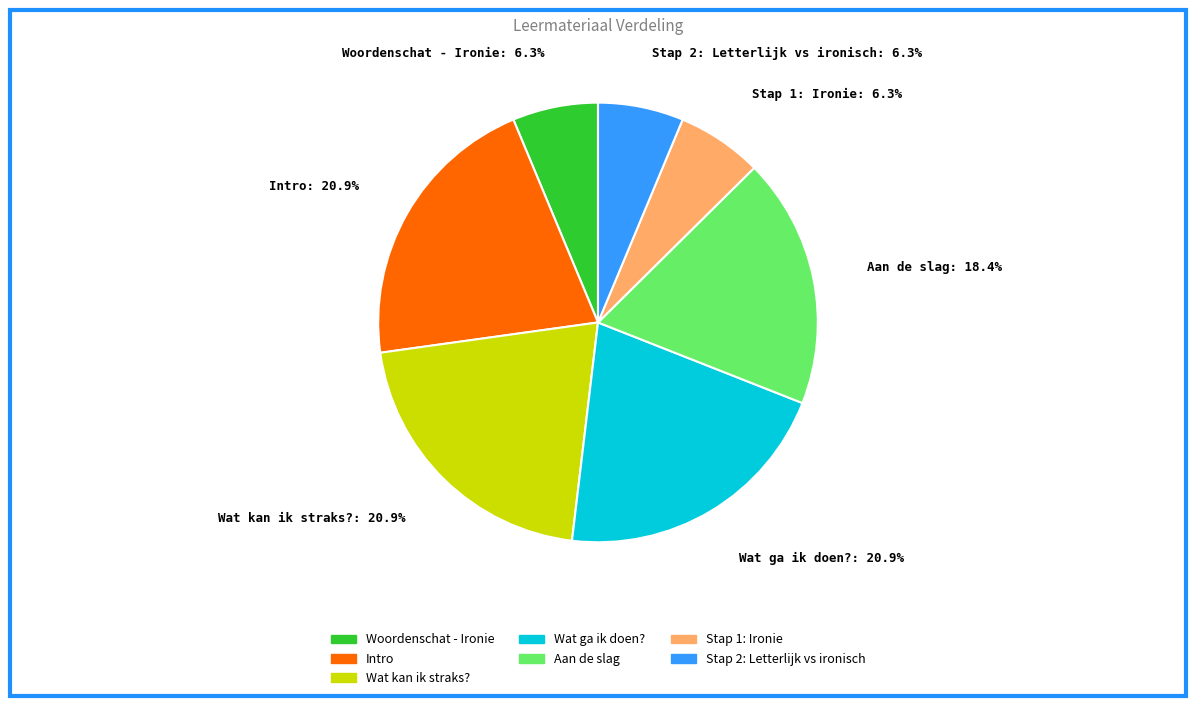

Combined, what portion of the pie is Wat ga ik doen? and Stap 2: Letterlijk vs ironisch?

27.2%